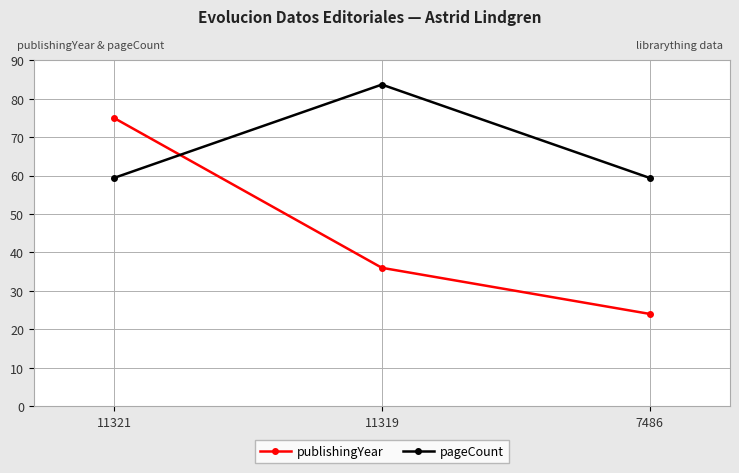

What are all the series names shown in the legend?

publishingYear, pageCount